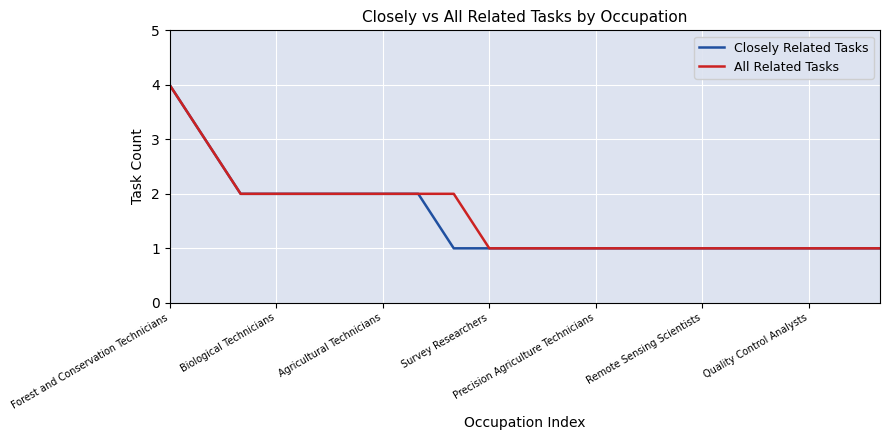

What is the maximum value shown in the chart?

4